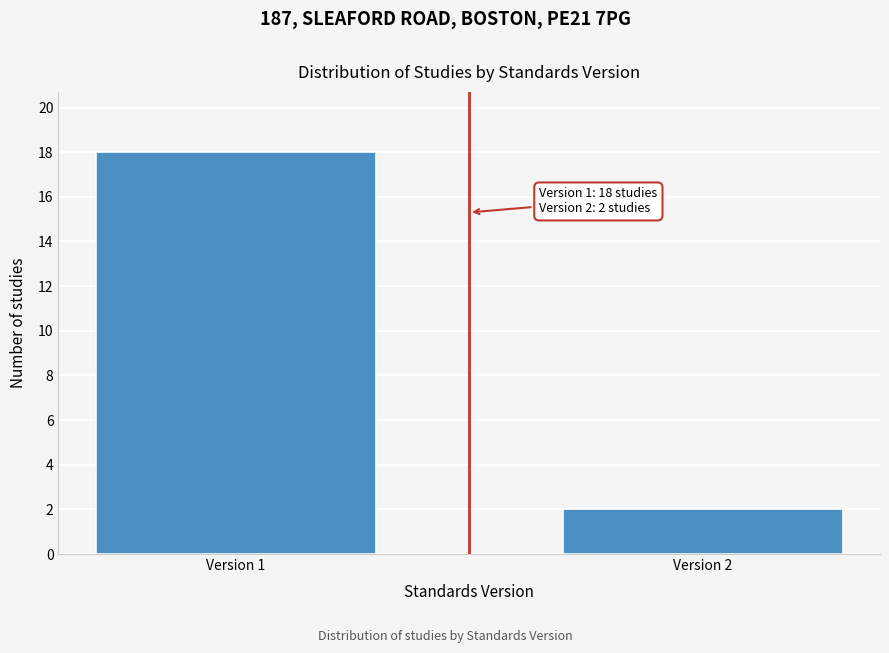

Reading left to right, list all the values displayed in this chart.

18	2